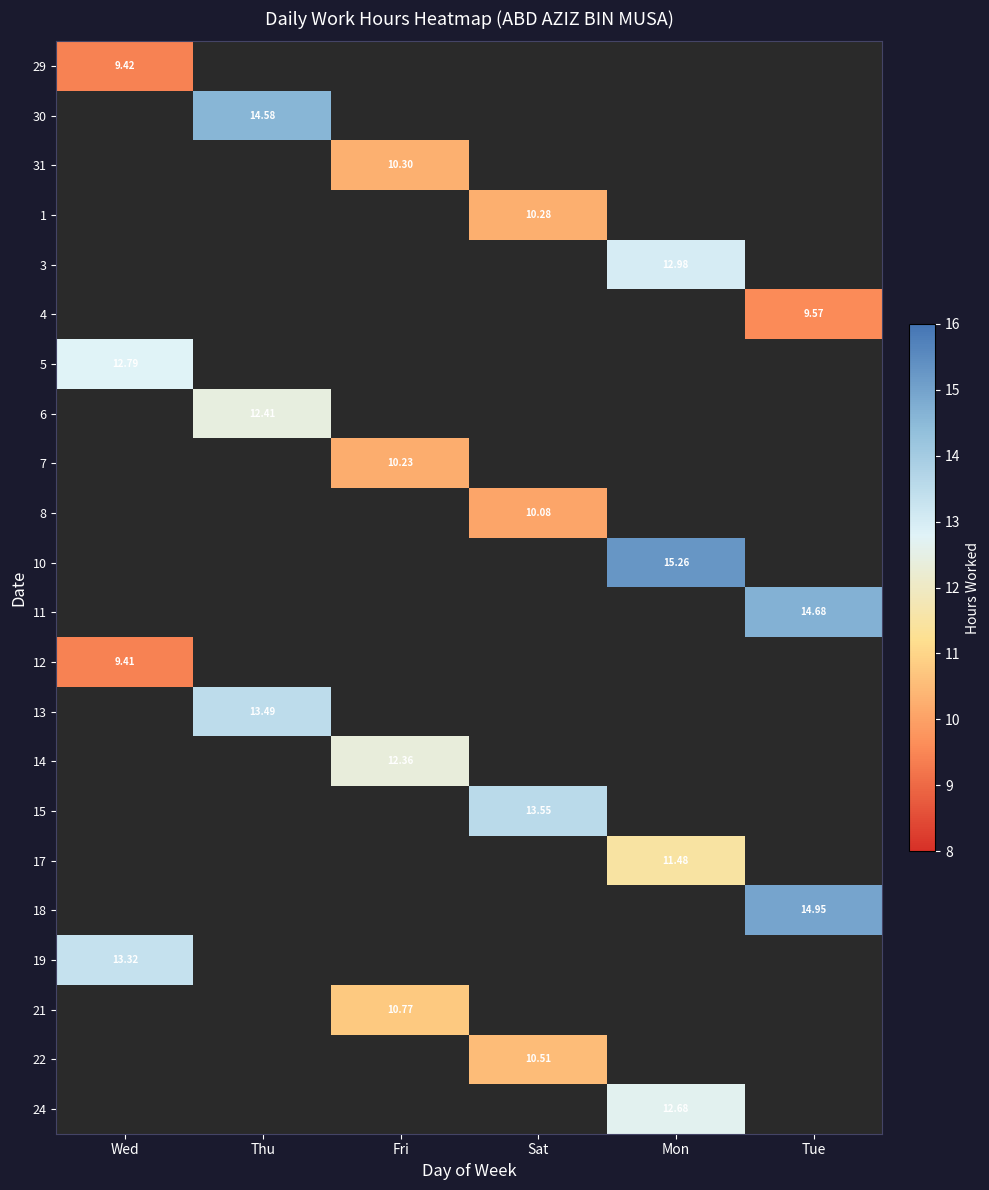

At which category does the chart reach its minimum across all series?

Wed